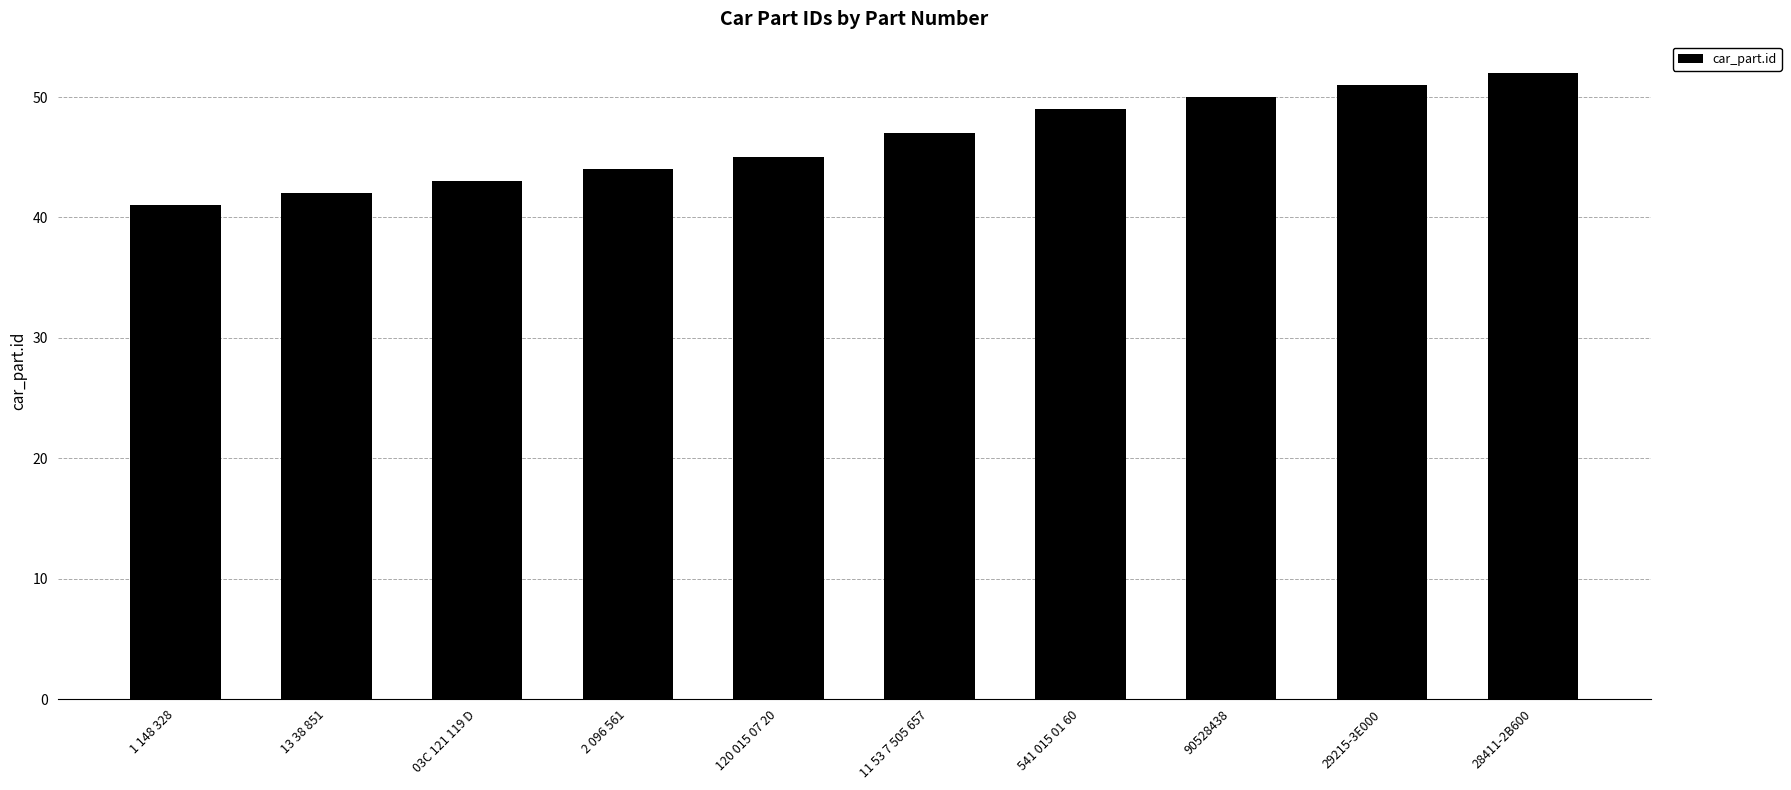

Rank the categories by value from lowest to highest.

1 148 328, 13 38 851, 03C 121 119 D, 2 096 561, 120 015 07 20, 11 53 7 505 657, 541 015 01 60, 90528438, 29215-3E000, 28411-2B600